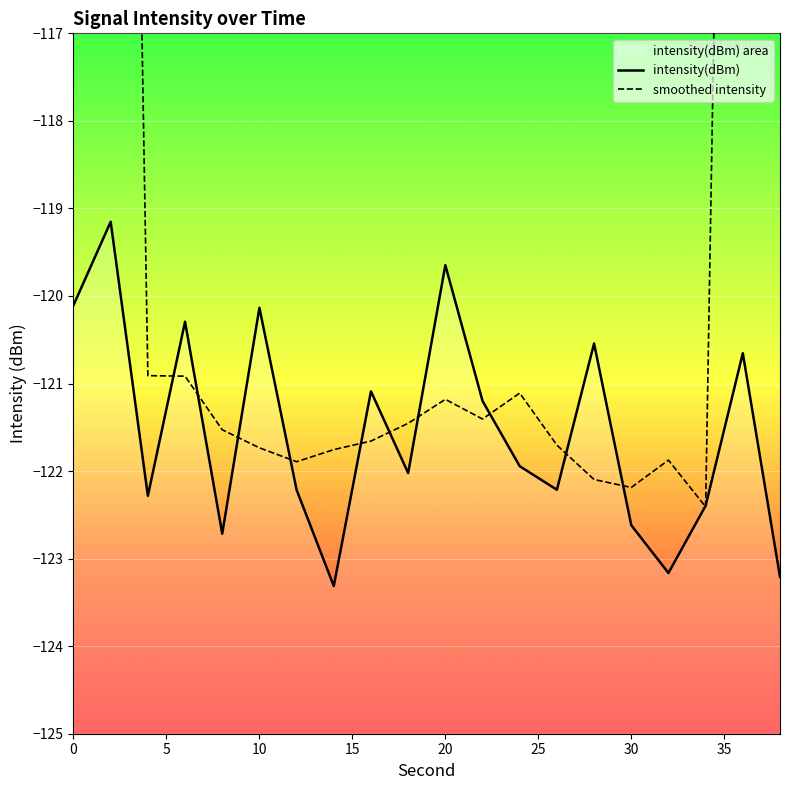

The value of intensity(dBm) at 16 is -47.6. True or false?

False